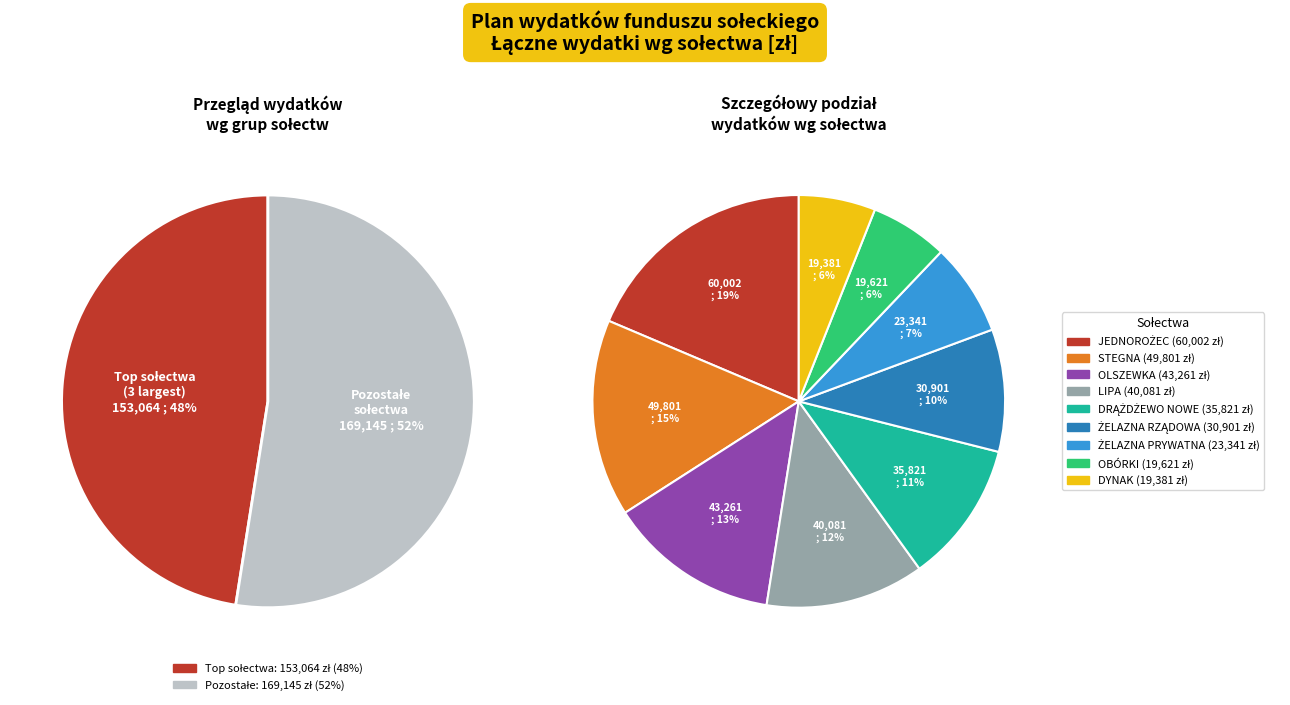

To the nearest percent, what percentage of the pie is JEDNOROŻEC?

19%